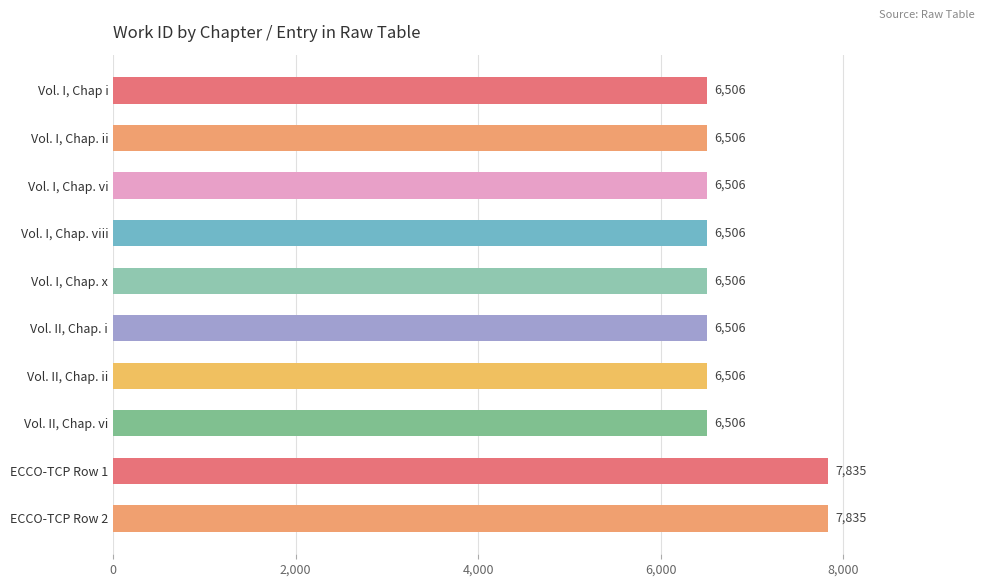

What is the minimum value shown in the chart?

6506